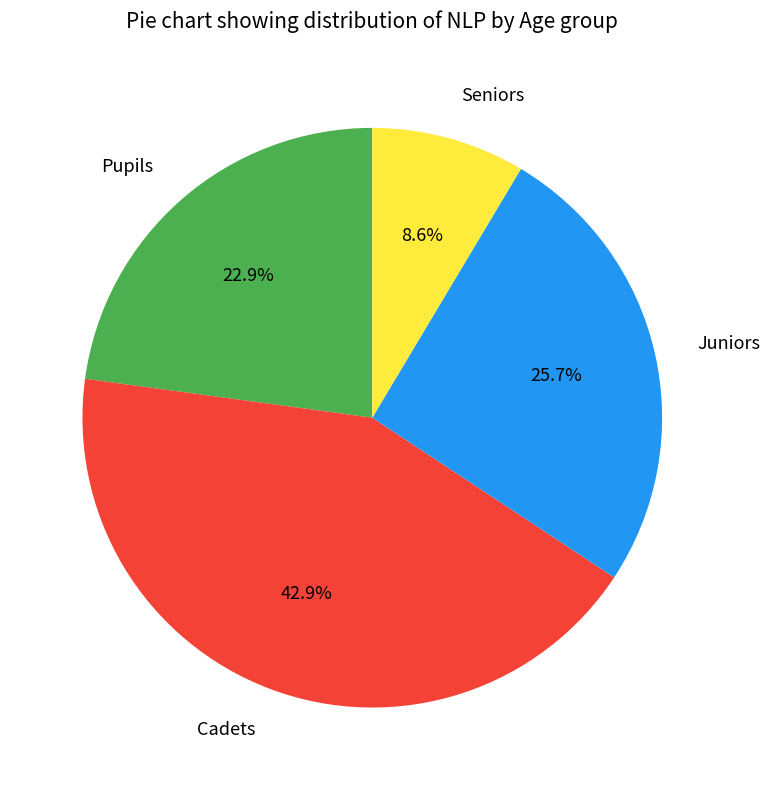

Rank the categories by value from lowest to highest.

Seniors, Pupils, Juniors, Cadets